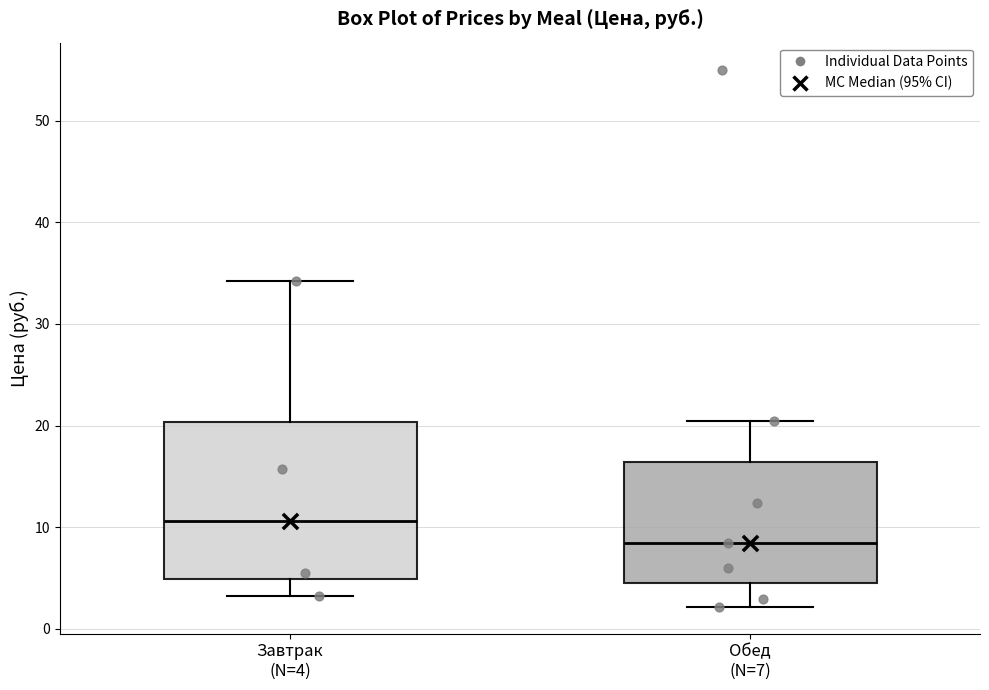

Where does the lower whisker of the box for Завтрак (N=4) end on the y-axis? The values are not printed on the chart, so give them approximately, as read against the axis.

3